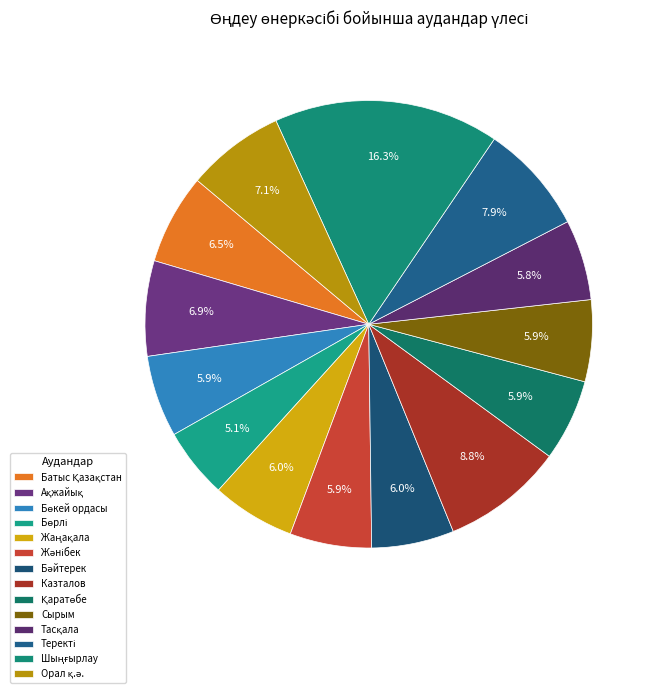

How many slices are in this pie chart?

14